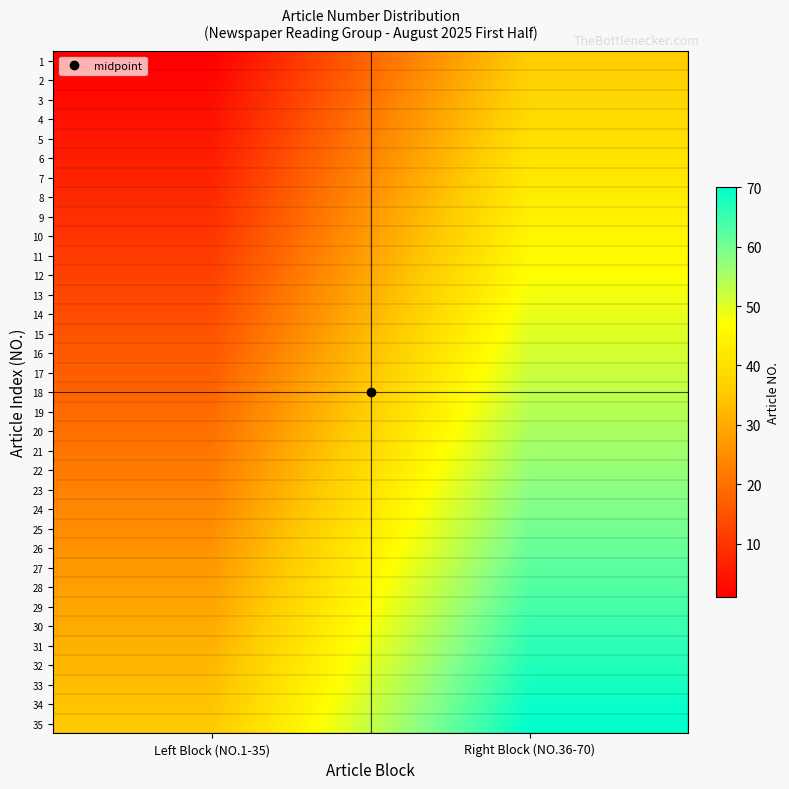

List the series in order of their peak value, highest first.

35, 34, 33, 32, 31, 30, 29, 28, 27, 26, 25, 24, 23, 22, 21, 20, 19, 18, 17, 16, 15, 14, 13, 12, 11, 10, 9, 8, 7, 6, 5, 4, 3, 2, 1